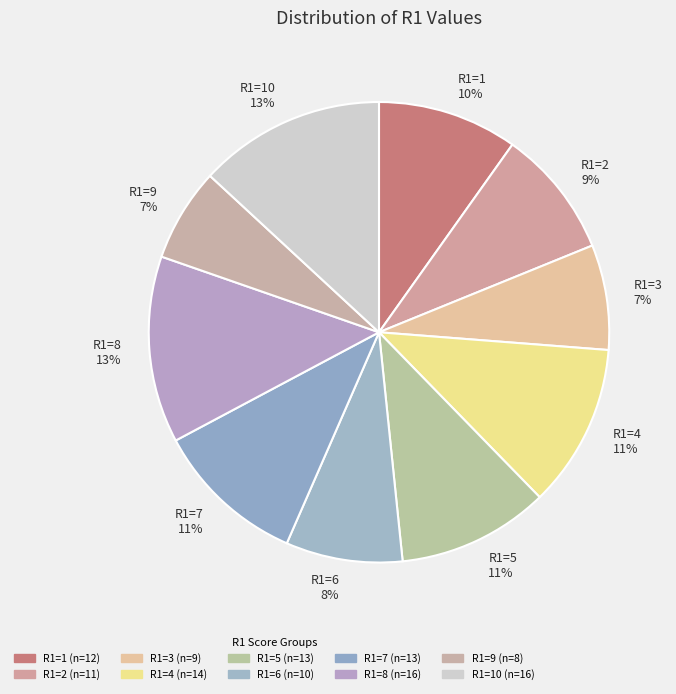

To the nearest percent, what is the average slice percentage?

10%